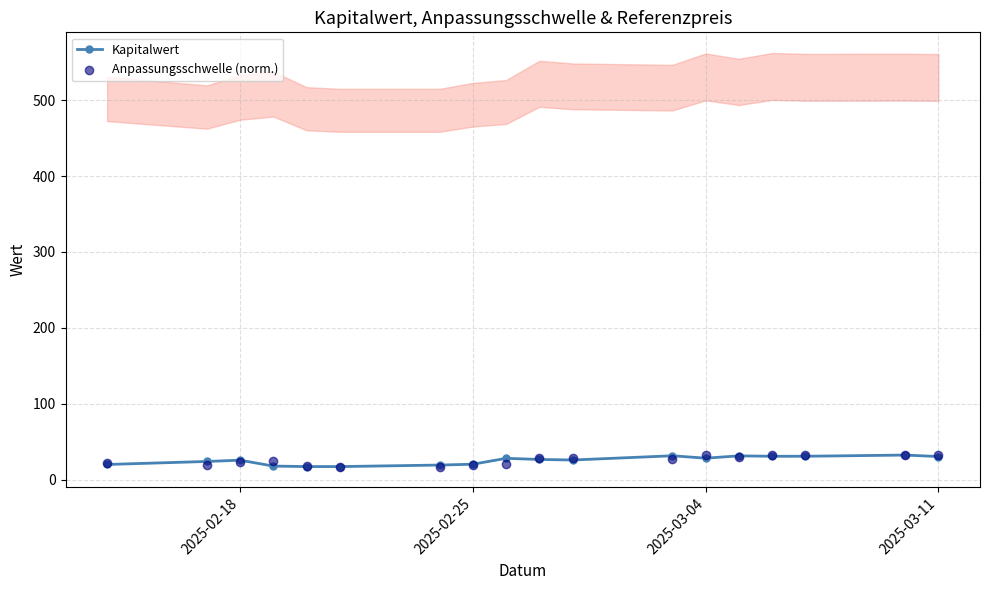

Which series reaches the maximum Y coordinate?

Kapitalwert